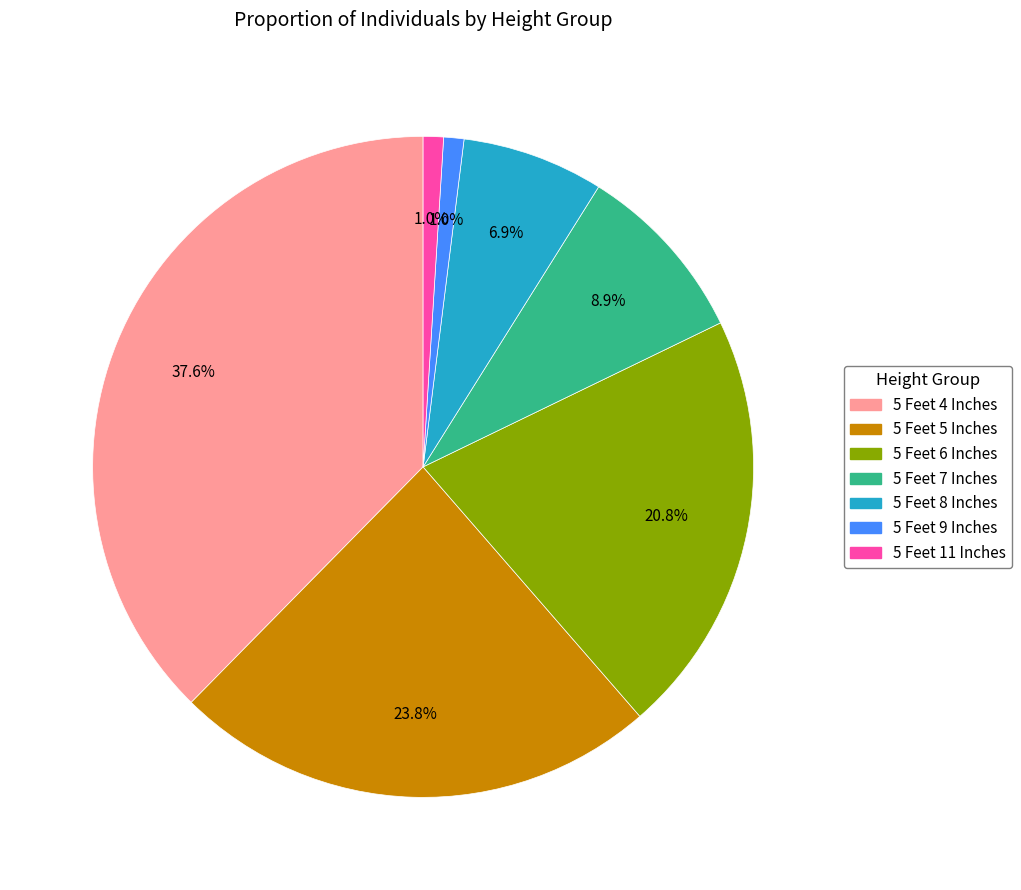

To the nearest percent, what portion does 5 Feet 6 Inches represent?

21%